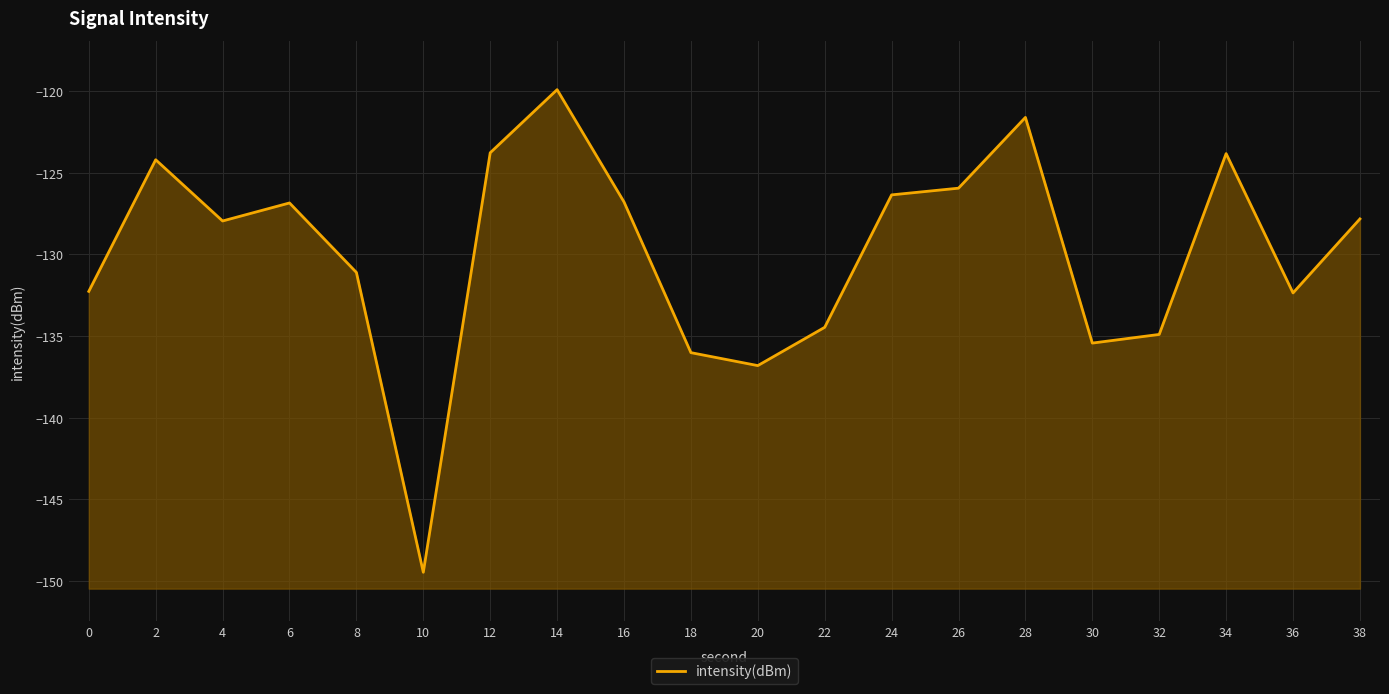

Where does the data first go above -127?

2